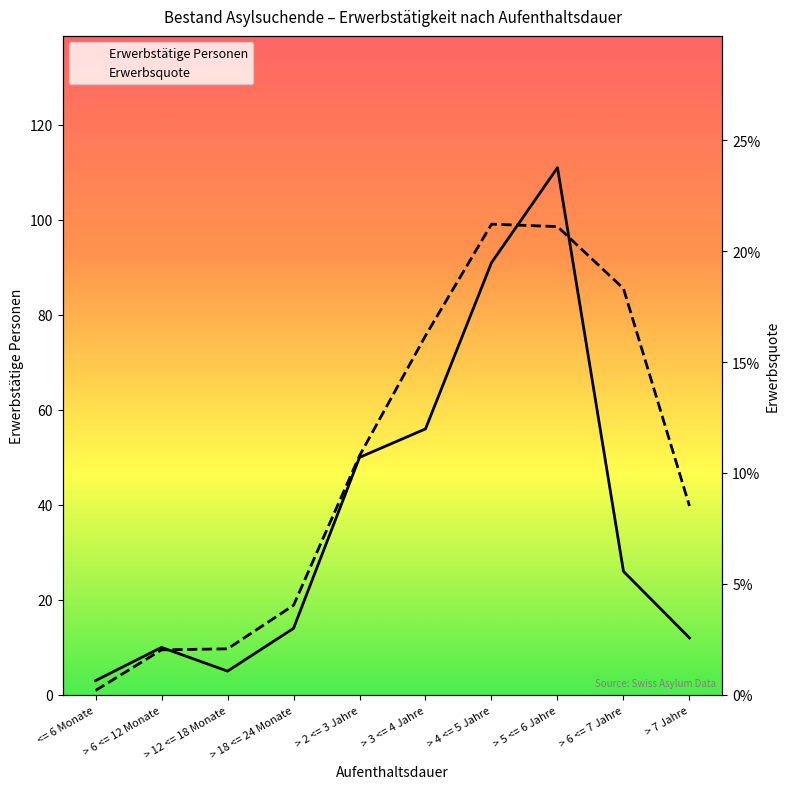

How many series are shown in this chart?

2